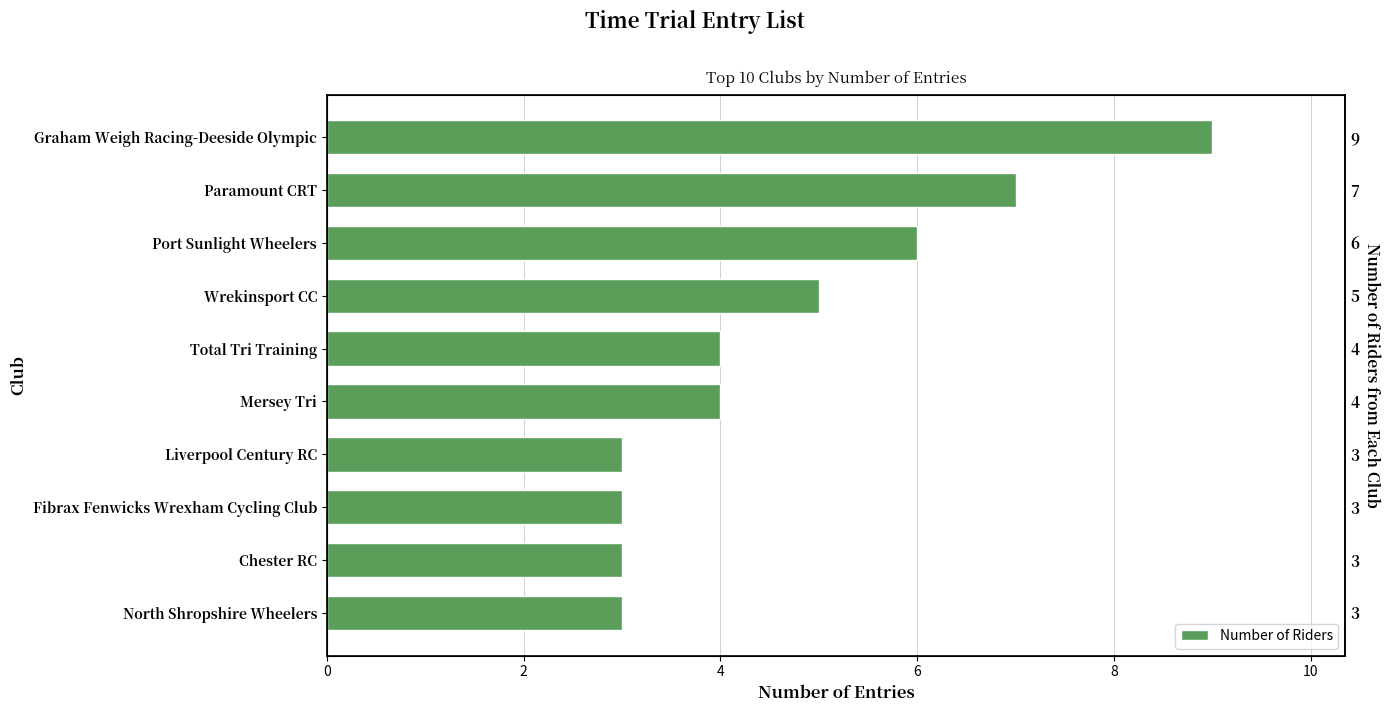

Which has a higher value, Paramount CRT or Port Sunlight Wheelers?

Paramount CRT